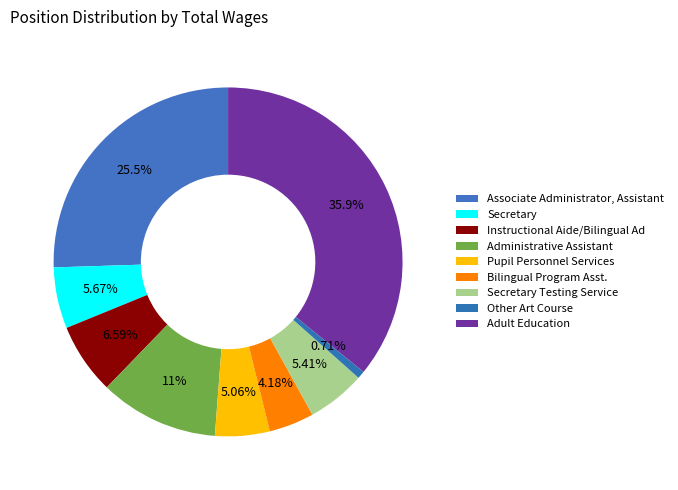

Is it true that Other Art Course is 1% of the pie?

True